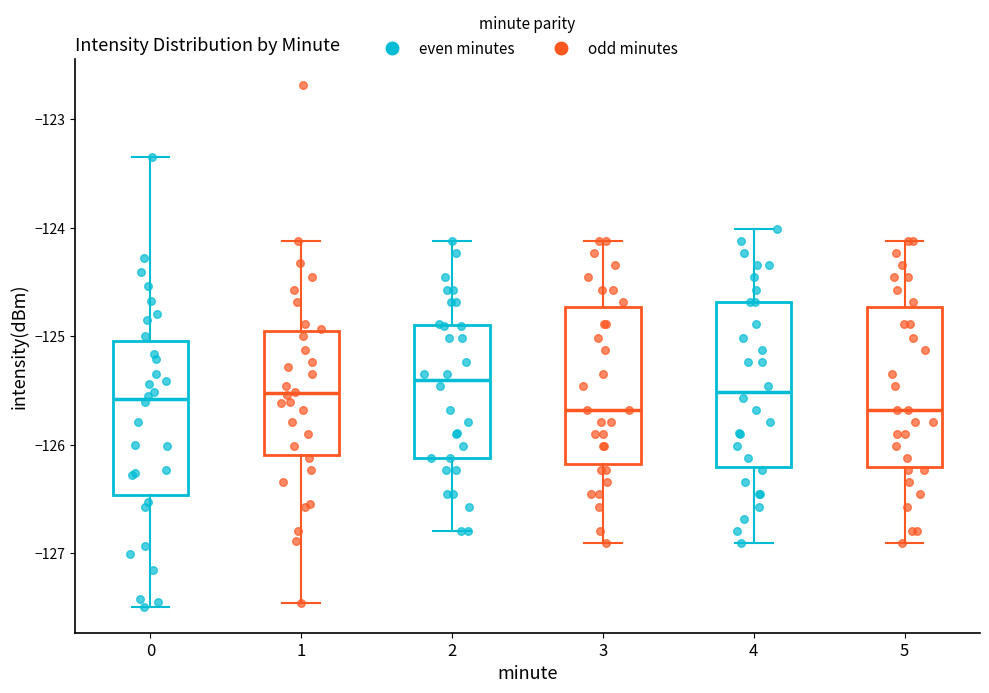

Where is the lower edge of the box at x = 2 on the y-axis? The values are not printed on the chart, so give them approximately, as read against the axis.

-126.1